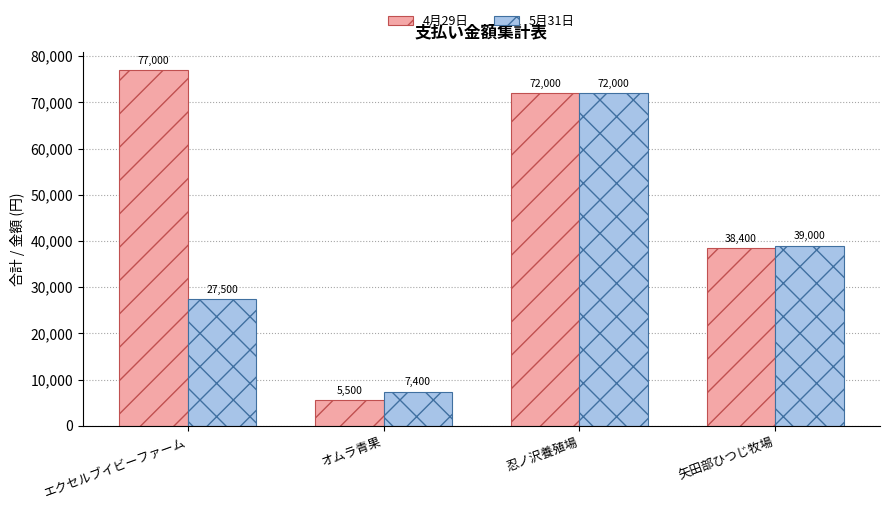

What is the difference between the maximum and minimum values in the 4月29日 series?

71500